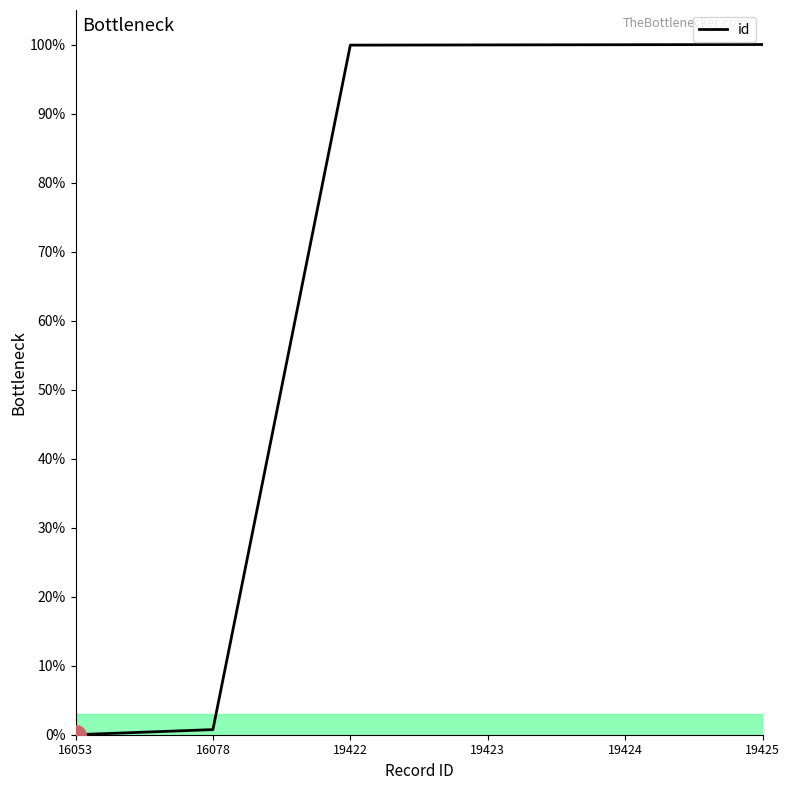

True or false: the data shows 140.7 at 19425.

False